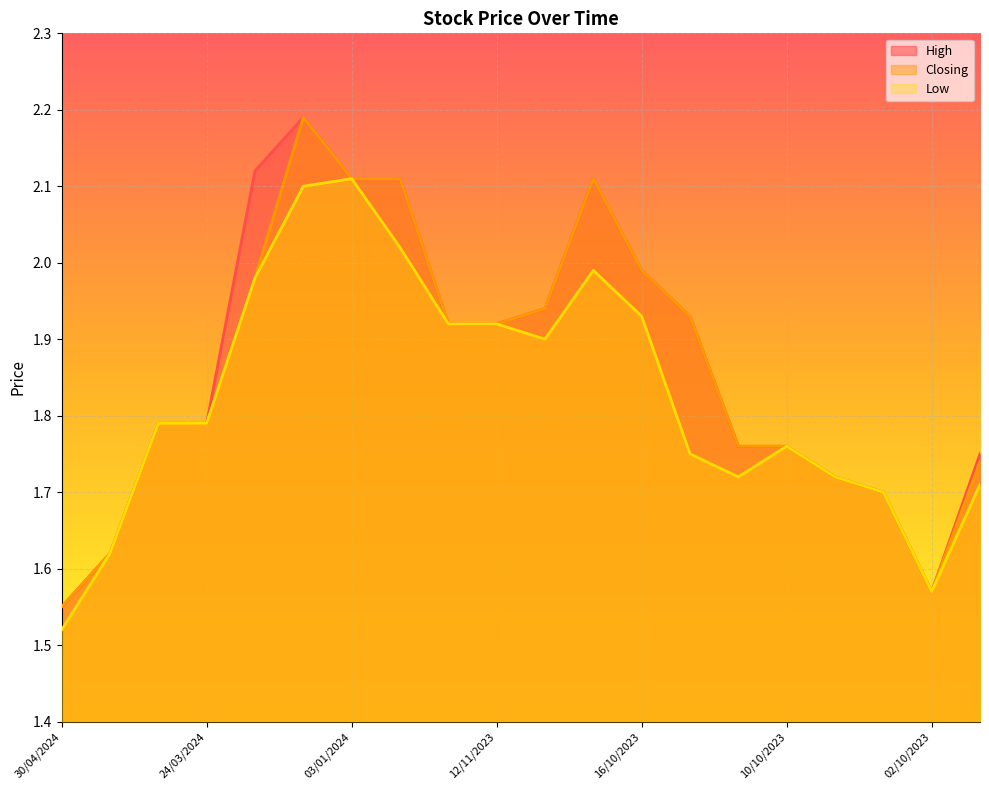

In Closing, how many points are higher than both neighbors (excluding endpoints)?

2